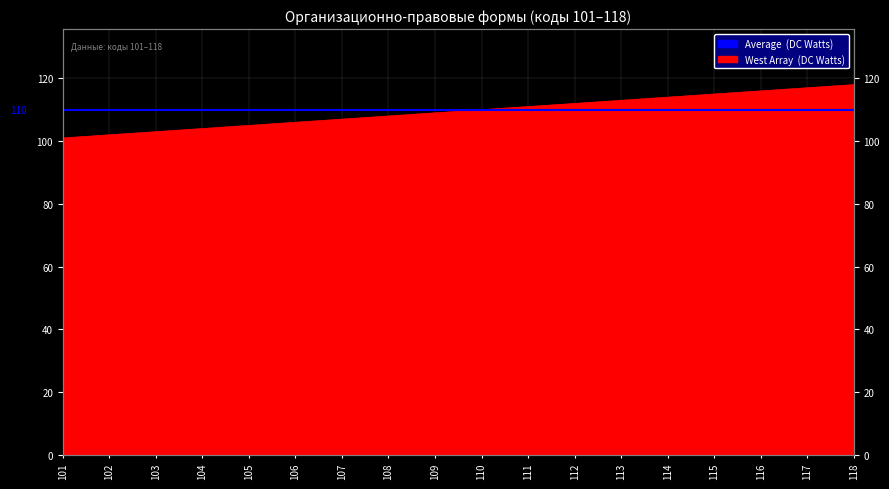

Reading left to right, what are all the values shown in this chart?

101=101	102=102	103=103	104=104	105=105	106=106	107=107	108=108	109=109	110=110	111=111	112=112	113=113	114=114	115=115	116=116	117=117	118=118